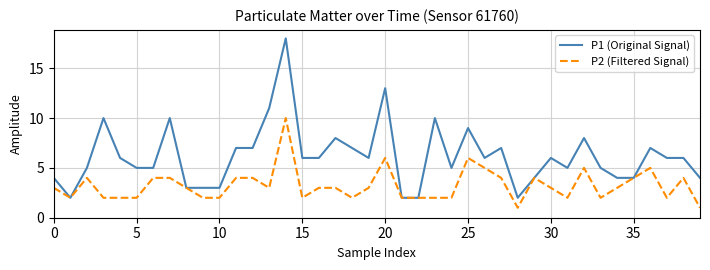

Rank the series by their maximum value, from highest to lowest.

P1 (Original Signal), P2 (Filtered Signal)